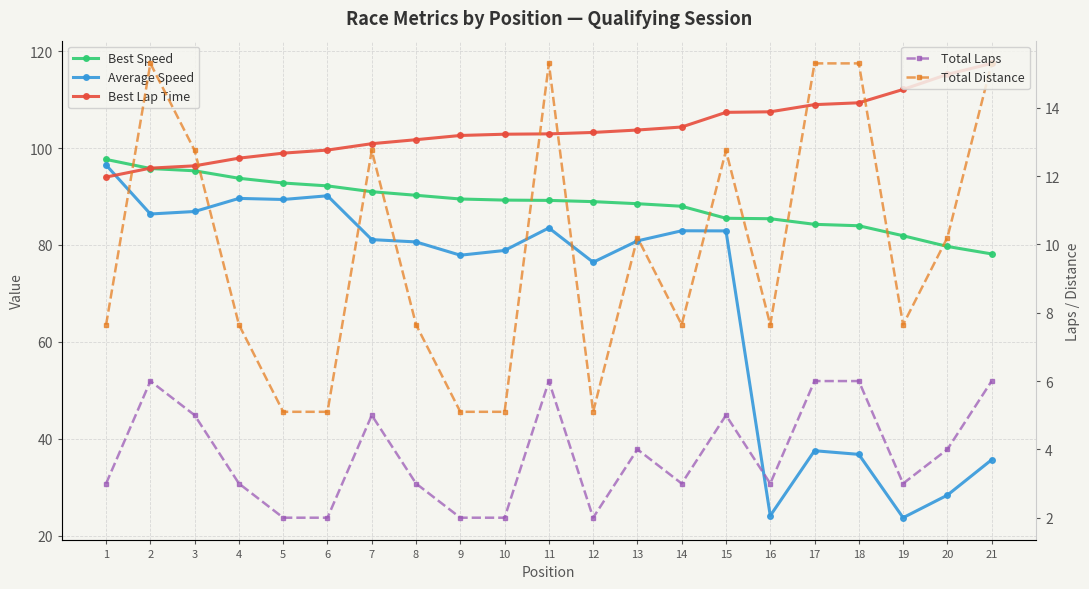

Which series has the largest range (max minus min)?

Average Speed